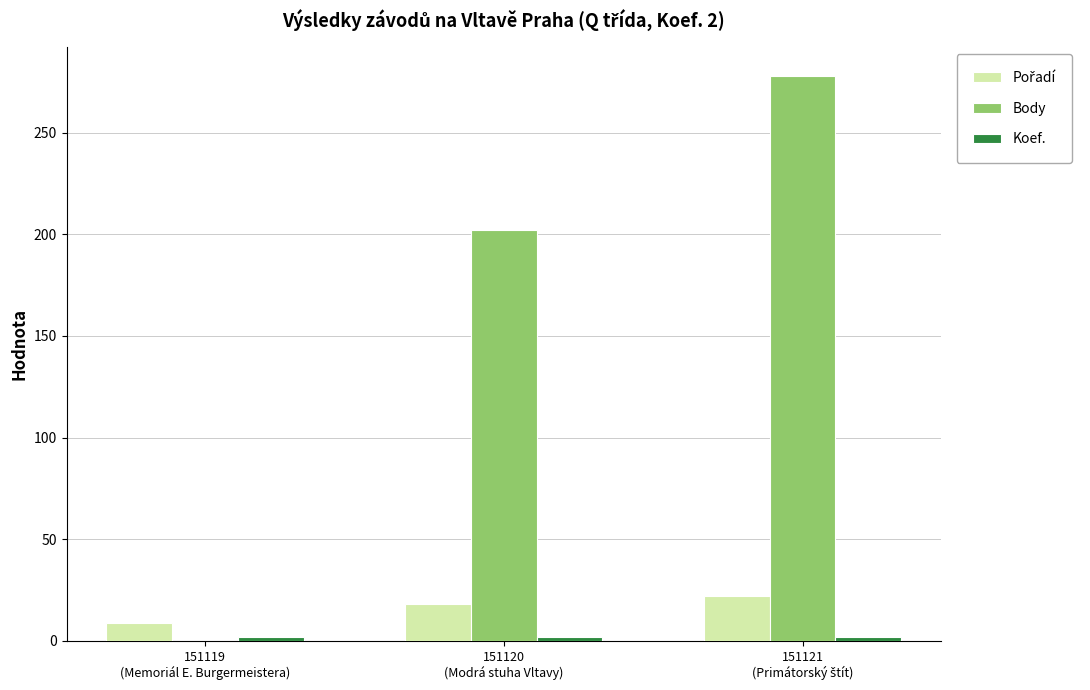

Which series has the largest total across all categories?

Body